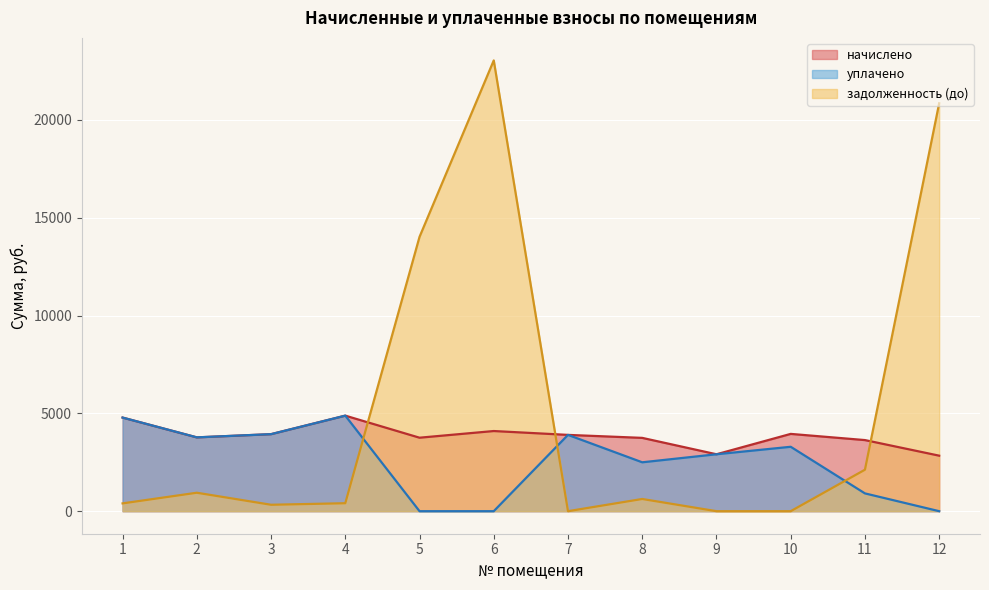

List the series in order of their overall mean, lowest first.

уплачено, начислено, задолженность (до)